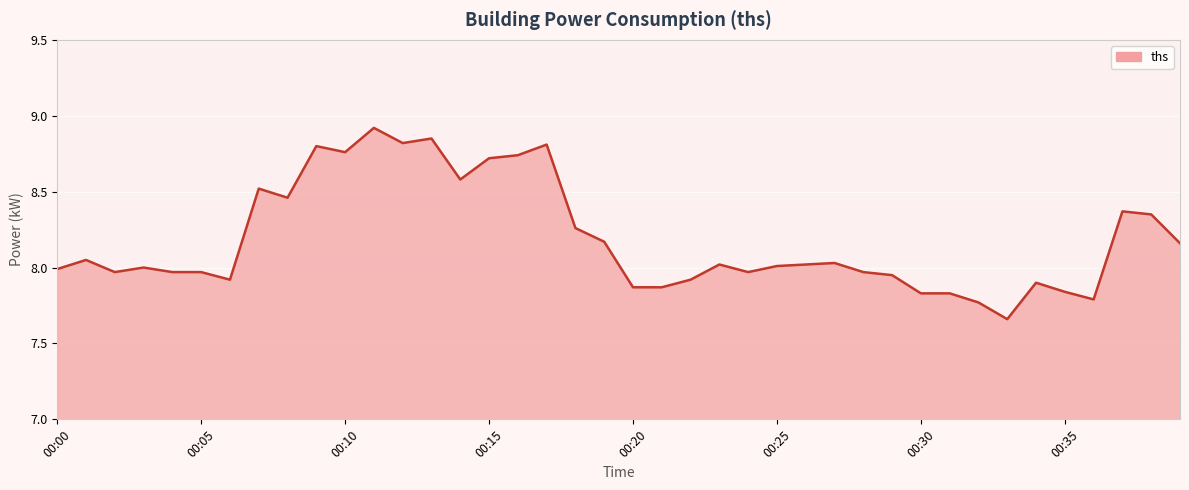

What is the greatest value displayed?

8.9